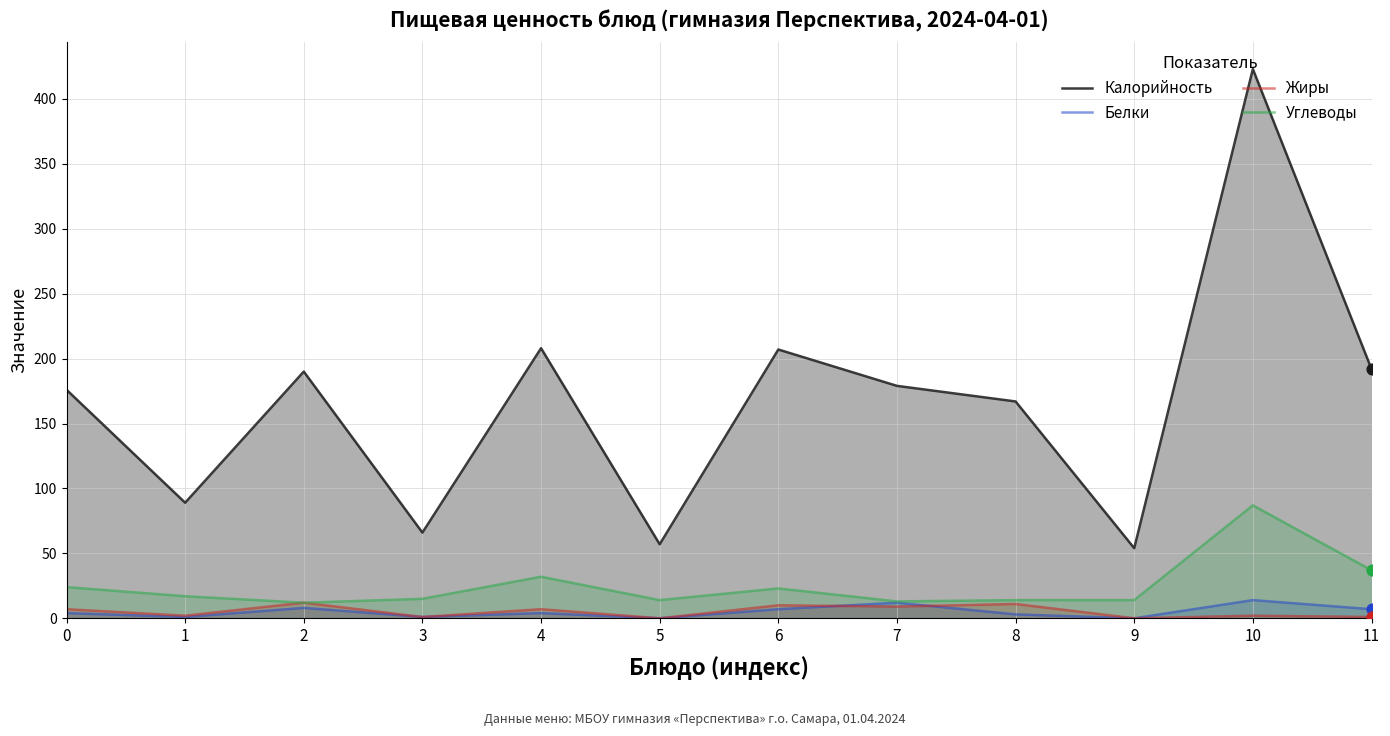

At which category is the sum across all series the highest?

10